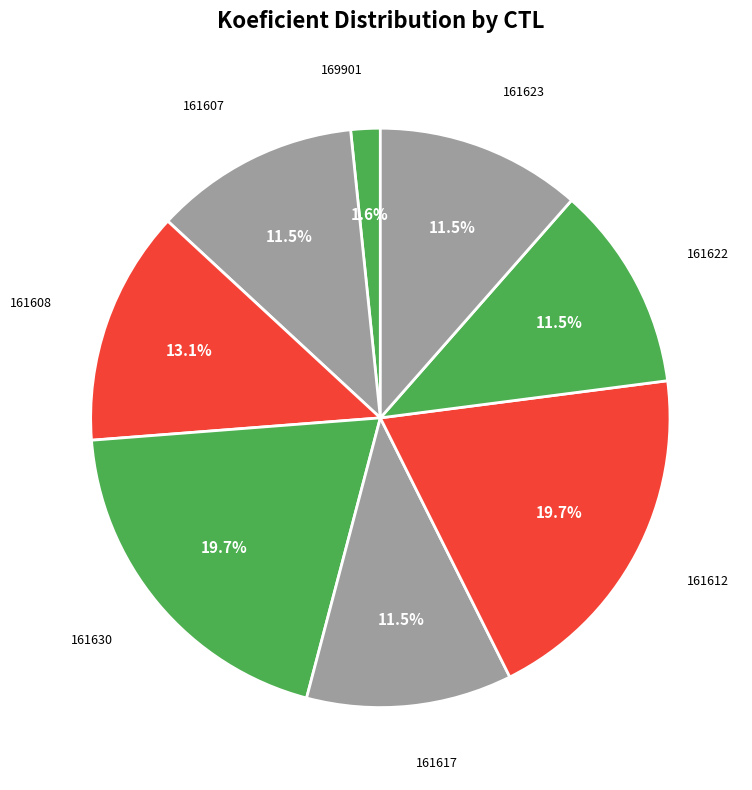

Count the number of slices in the pie.

8